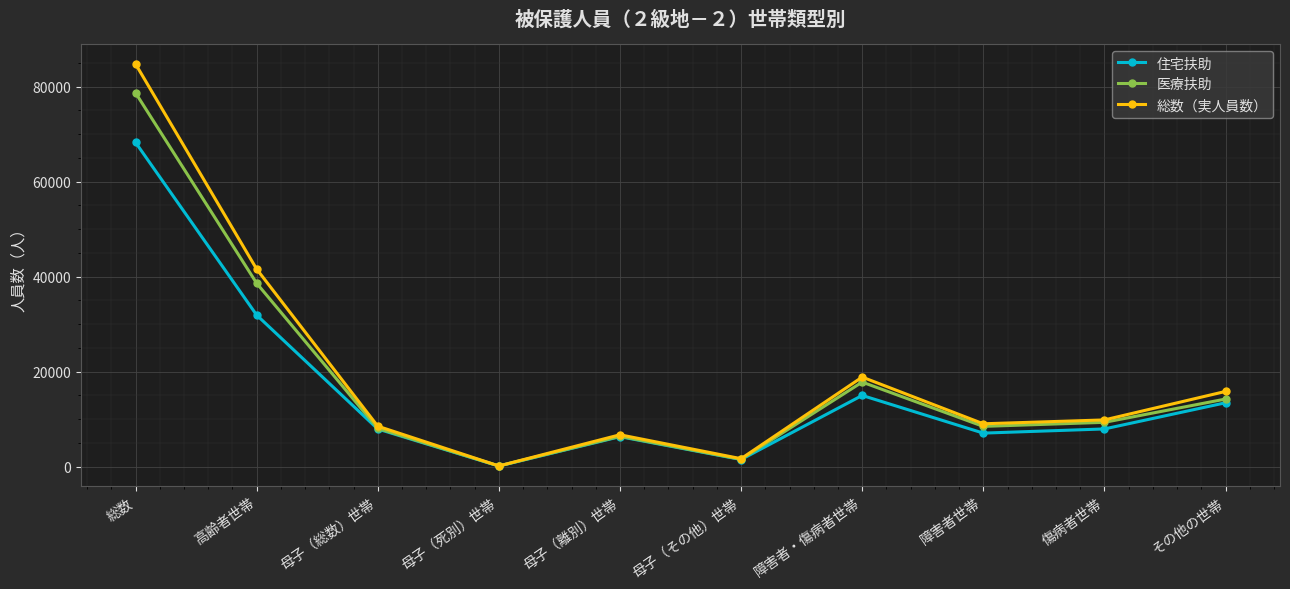

Is it true that 住宅扶助 equals 7020 at 高齢者世帯?

False